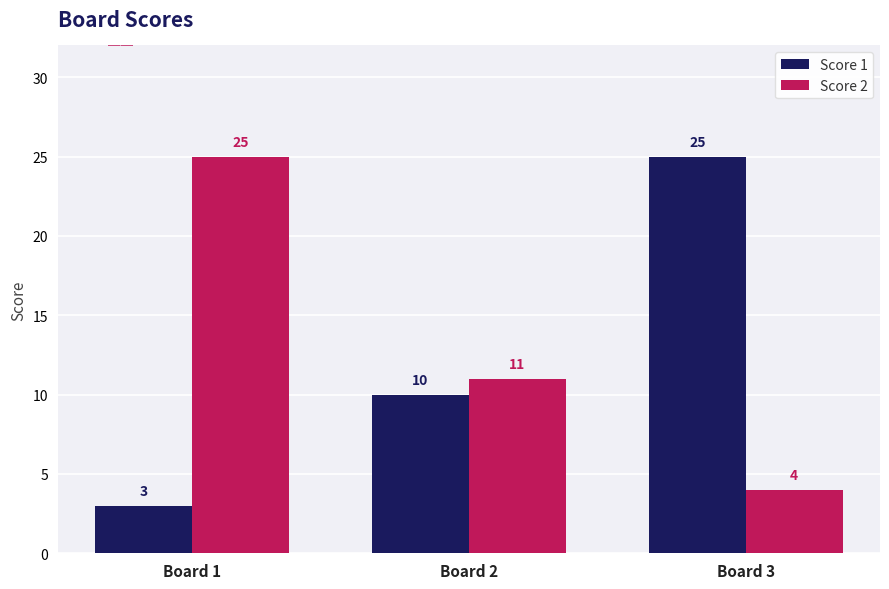

Reading right to left, what are all the values shown in this chart?

Score 1: 25	10	3
Score 2: 4	11	25